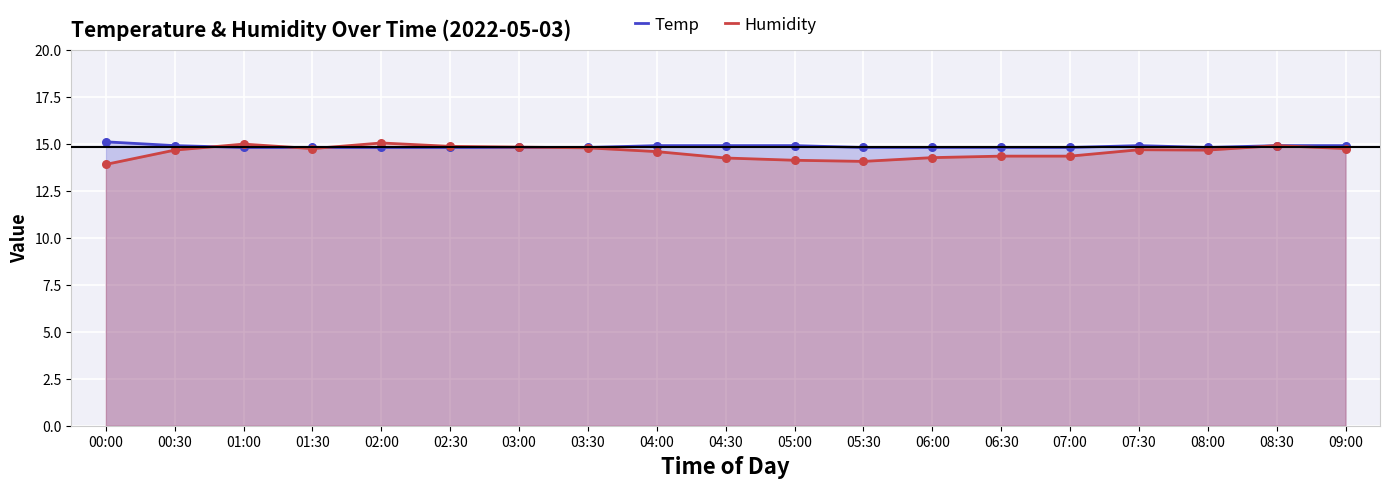

Which series has the widest spread of Y values?

Humidity